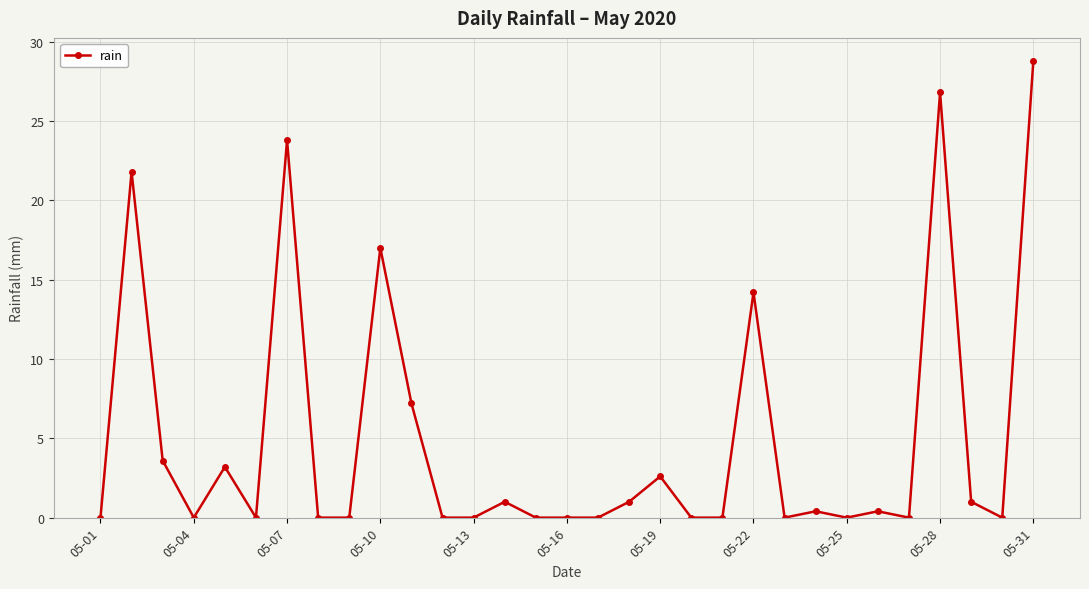

True or false: there are more than 0 points higher than both neighbors.

True